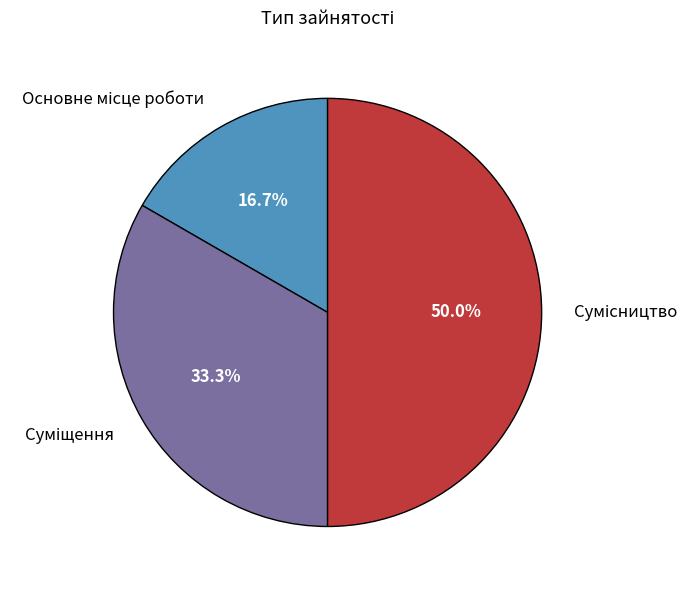

Count the number of slices in the pie.

3